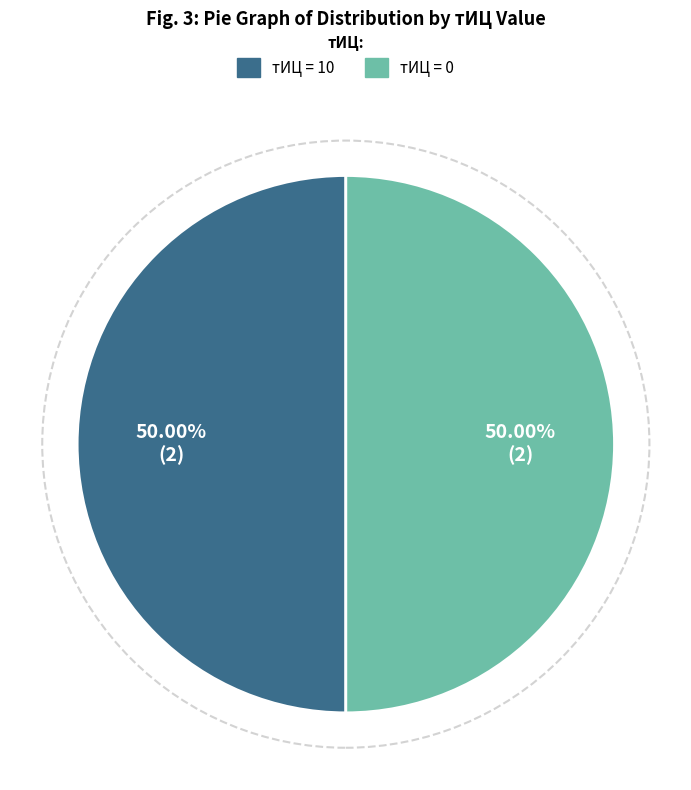

To the nearest percent, what is the average slice percentage?

50%